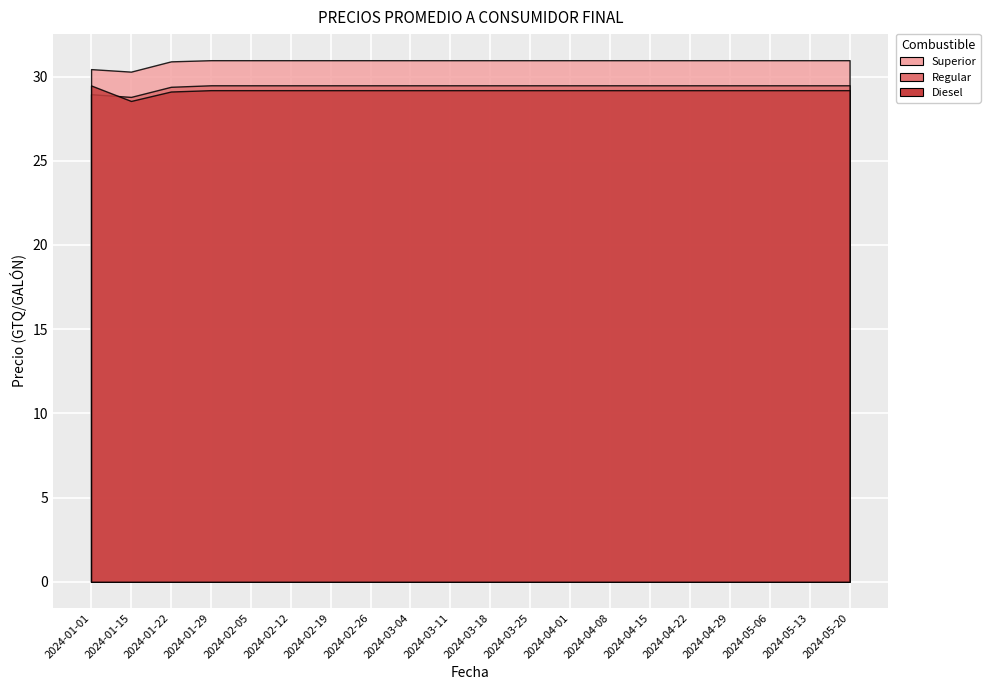

How many categories are shown in the chart?

20